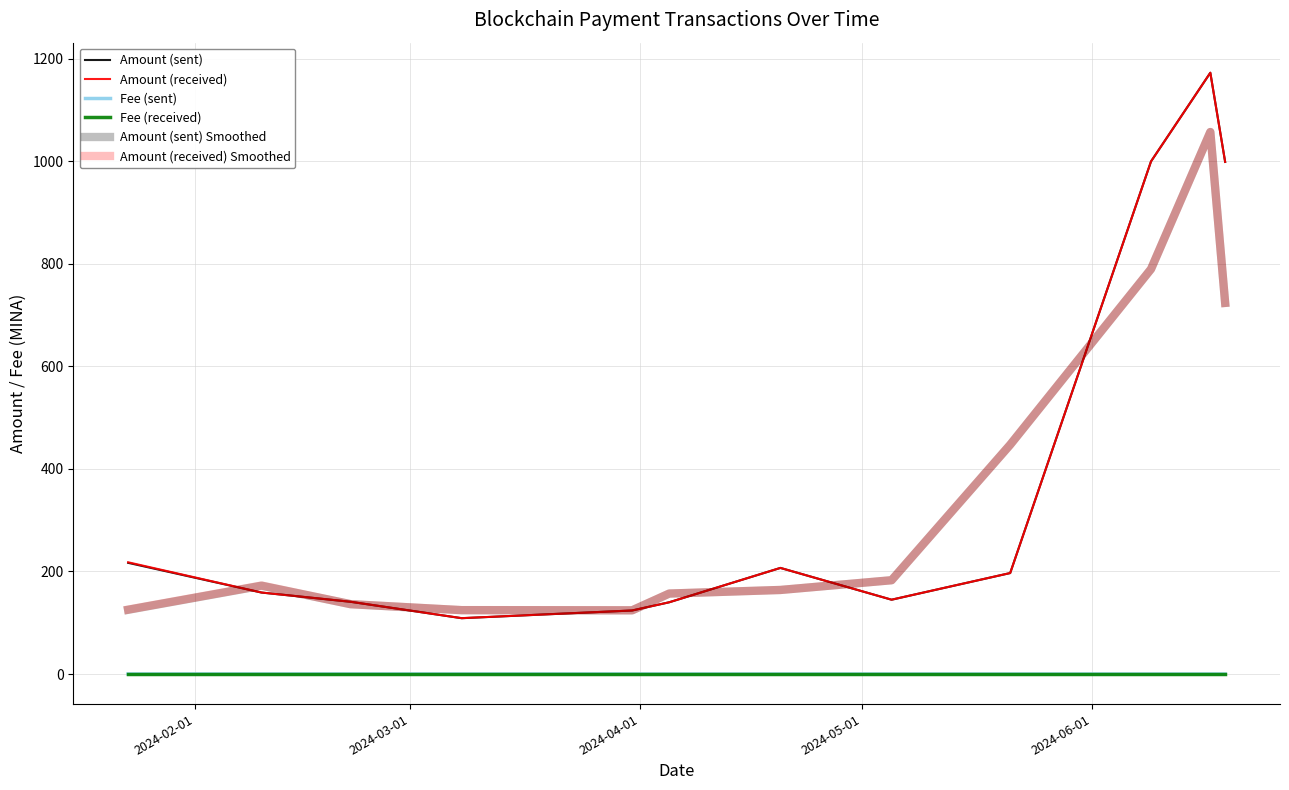

Where do Amount (received) and Amount (sent) Smoothed first cross each other?

2024-02-01 and 2024-03-01